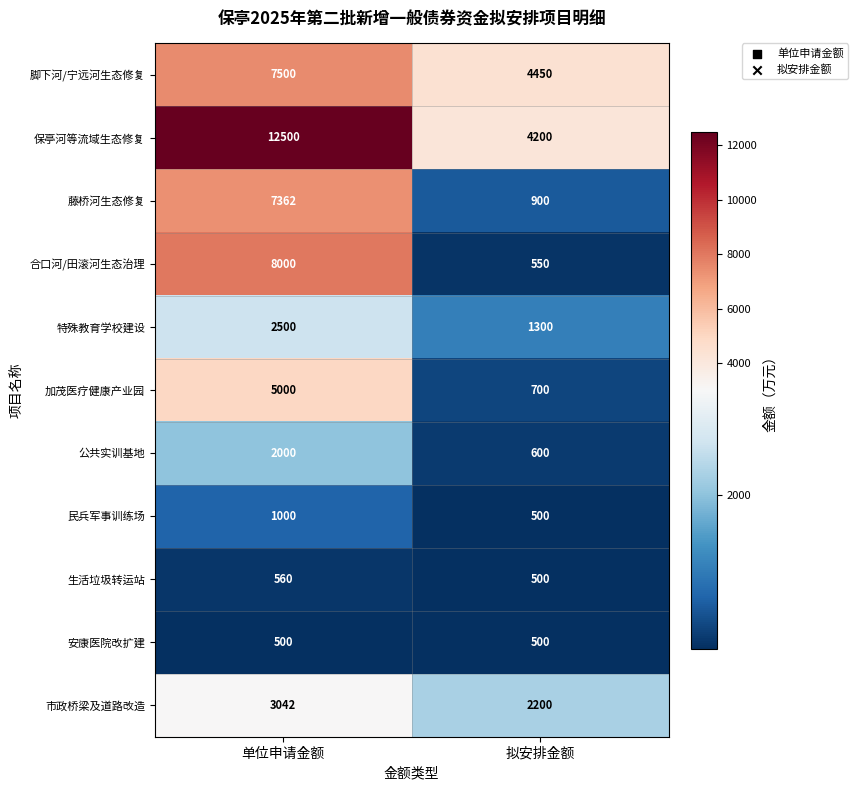

What is the difference between the maximum and minimum values in the 保亭河等流域生态修复 series?

8300